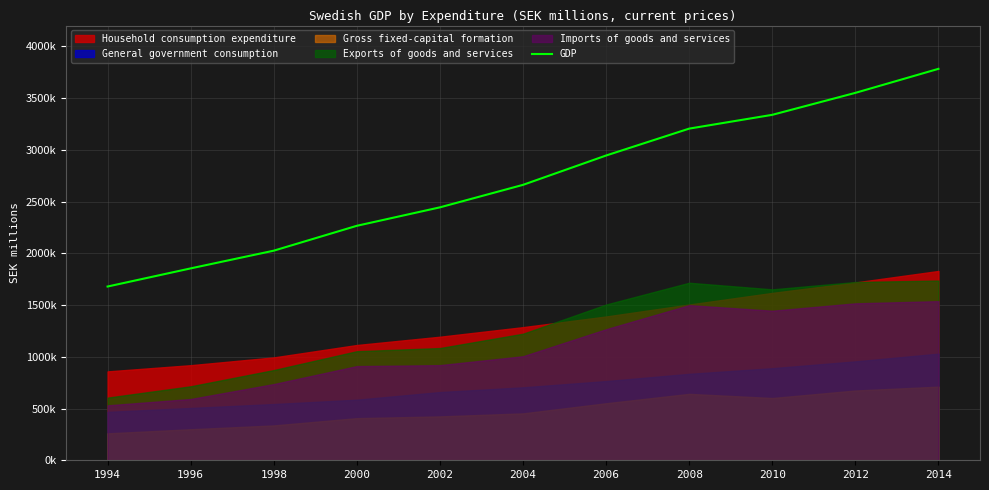

What is the change in value from 2008 to 2012?

+345389